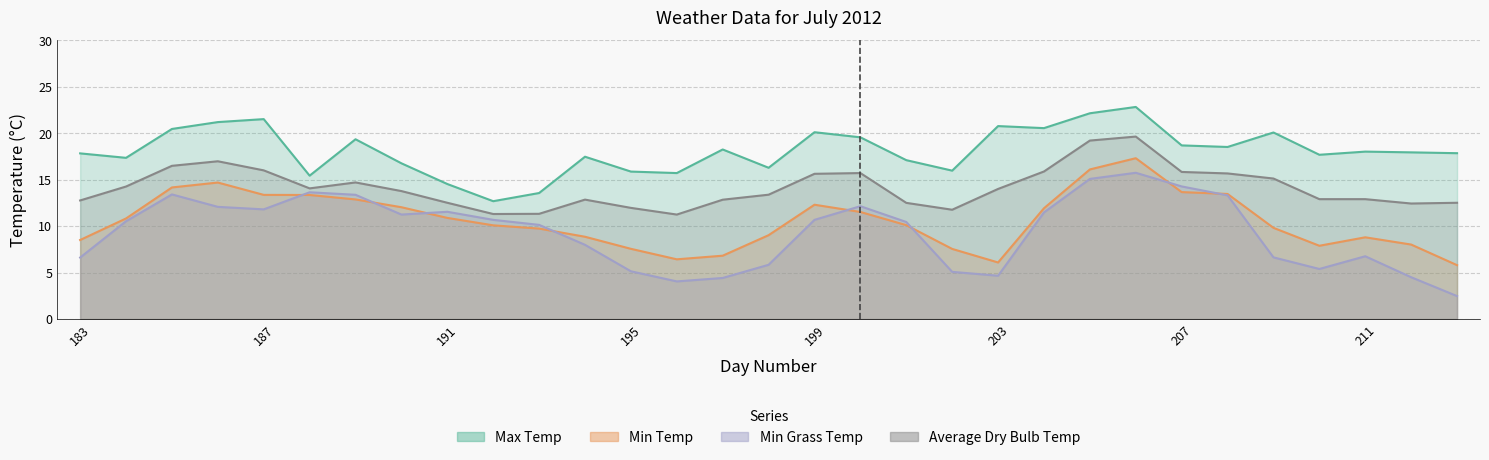

What is the difference between the maximum and second lowest values in the Min Temp series?

11.2